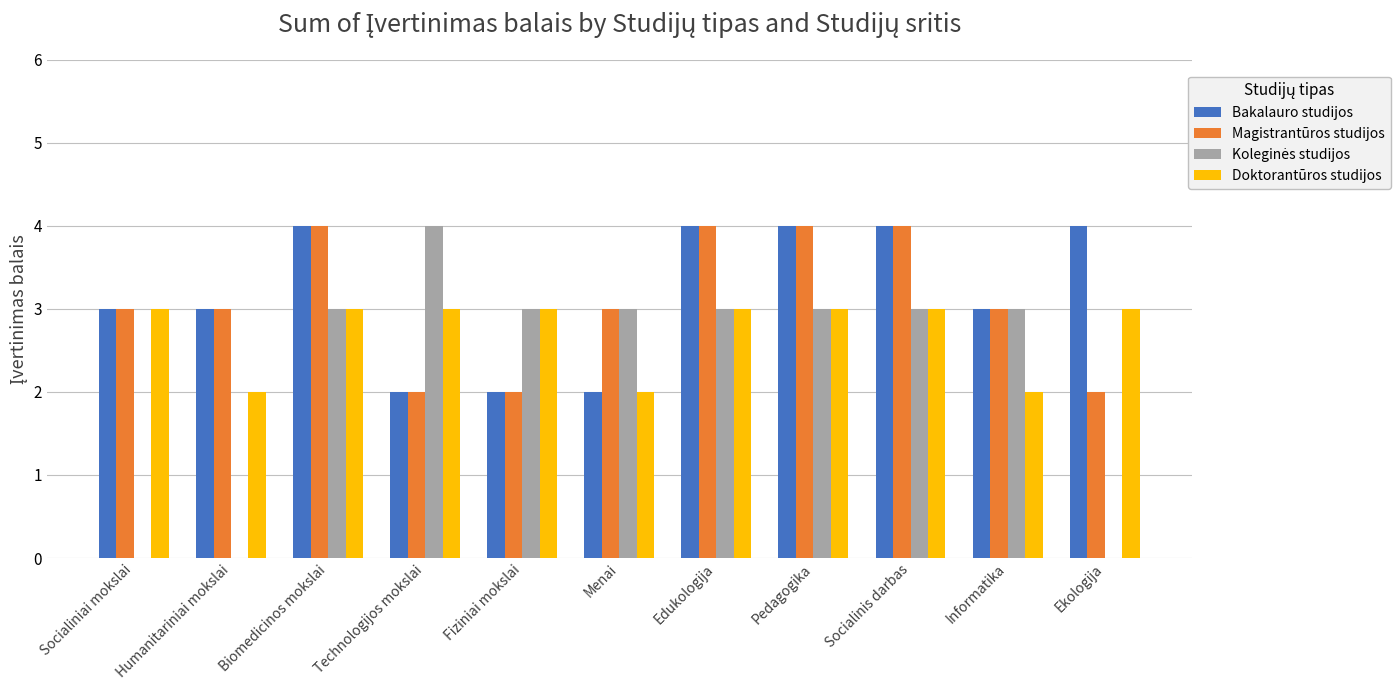

What is the difference between the Bakalauro studijos values at Fiziniai mokslai and Socialinis darbas?

2